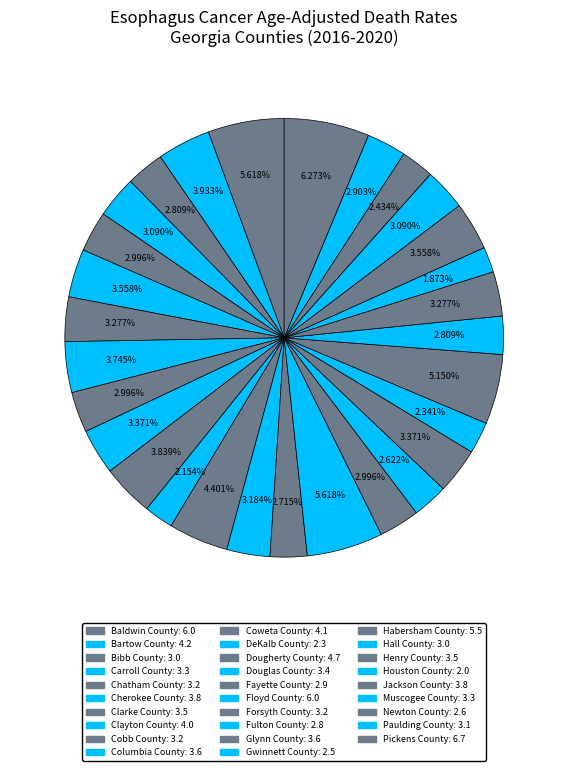

Rank the categories by value from lowest to highest.

Houston County, DeKalb County, Gwinnett County, Newton County, Fulton County, Fayette County, Bibb County, Hall County, Paulding County, Chatham County, Cobb County, Forsyth County, Carroll County, Muscogee County, Douglas County, Clarke County, Henry County, Columbia County, Glynn County, Cherokee County, Jackson County, Clayton County, Coweta County, Bartow County, Dougherty County, Habersham County, Baldwin County, Floyd County, Pickens County